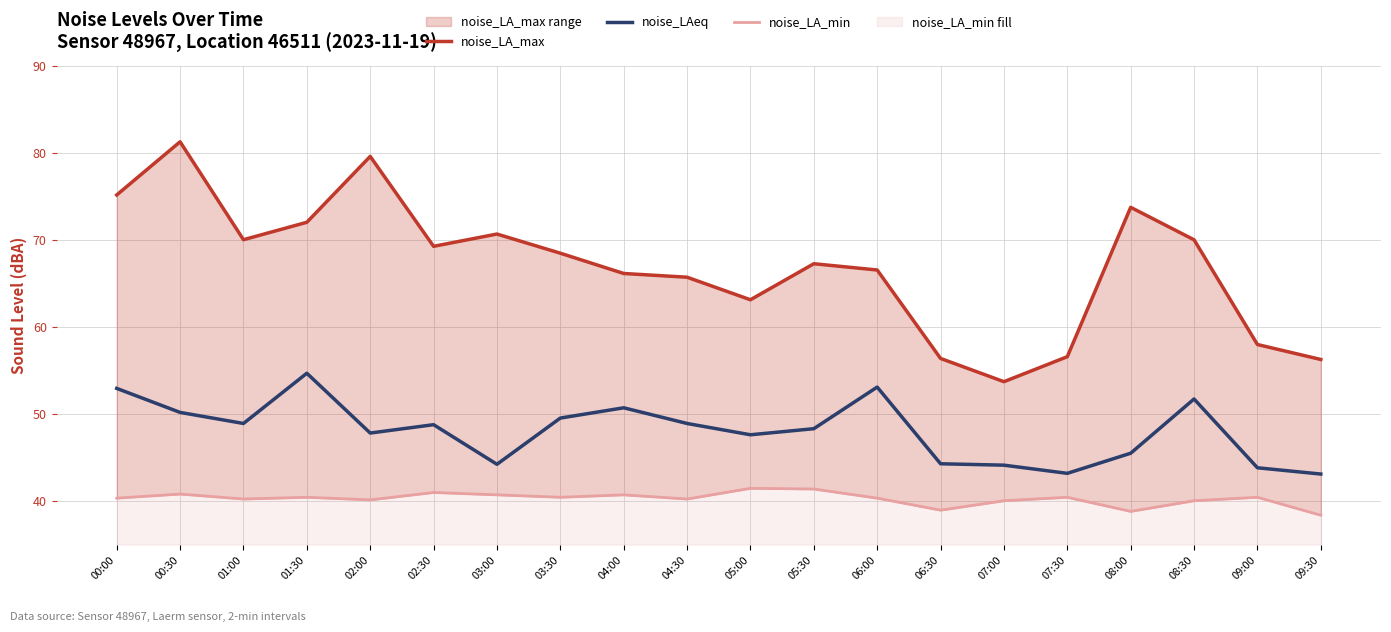

What is the smallest value displayed?

38.4